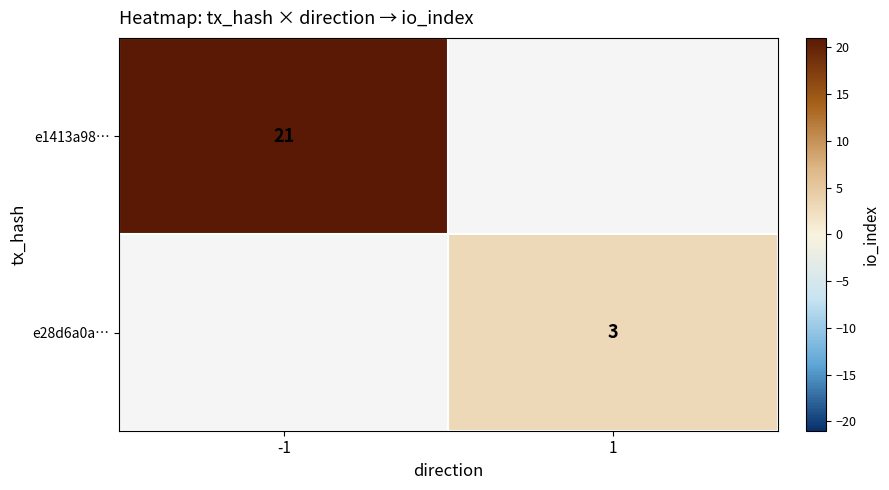

Is the value of e1413a98… at -1 greater than the value of e28d6a0a… at 1?

Yes